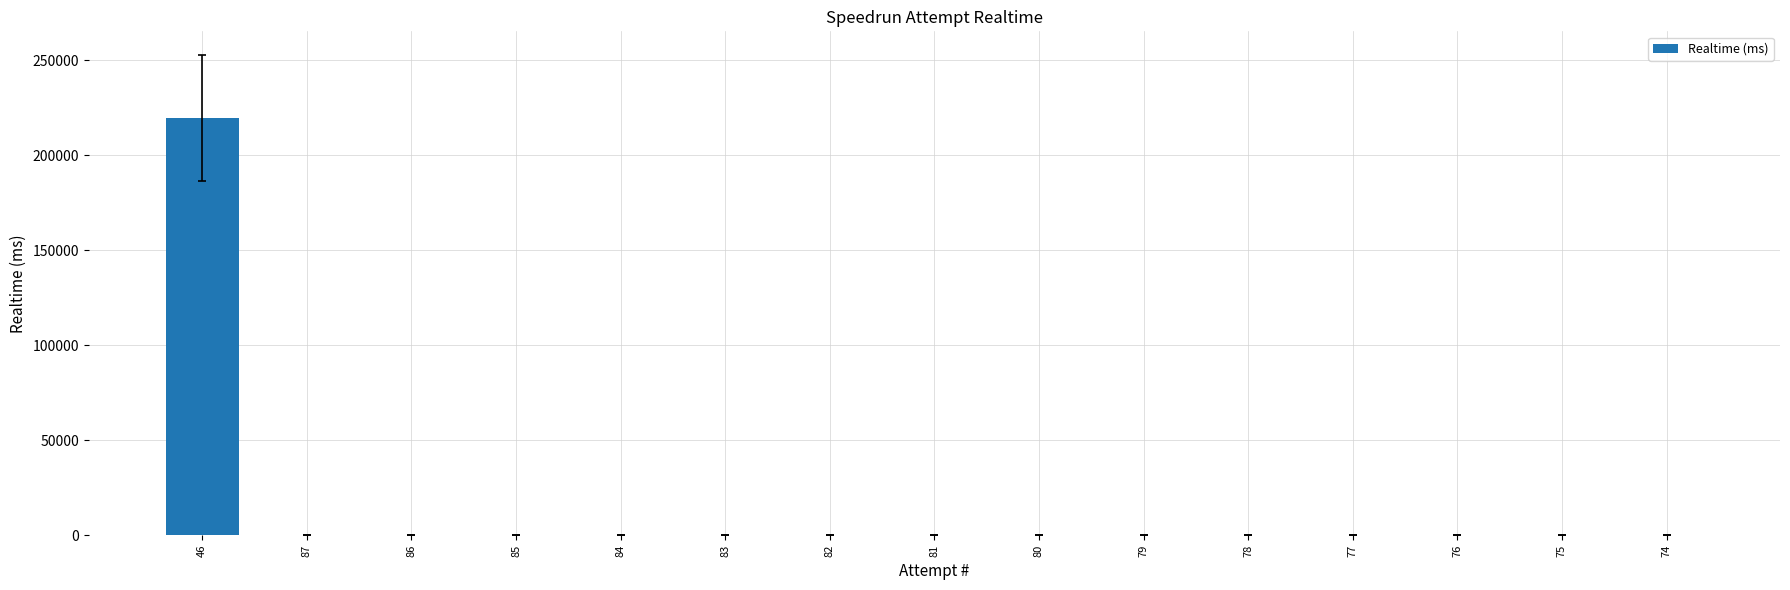

True or false: the data shows -83162 at 82.

False